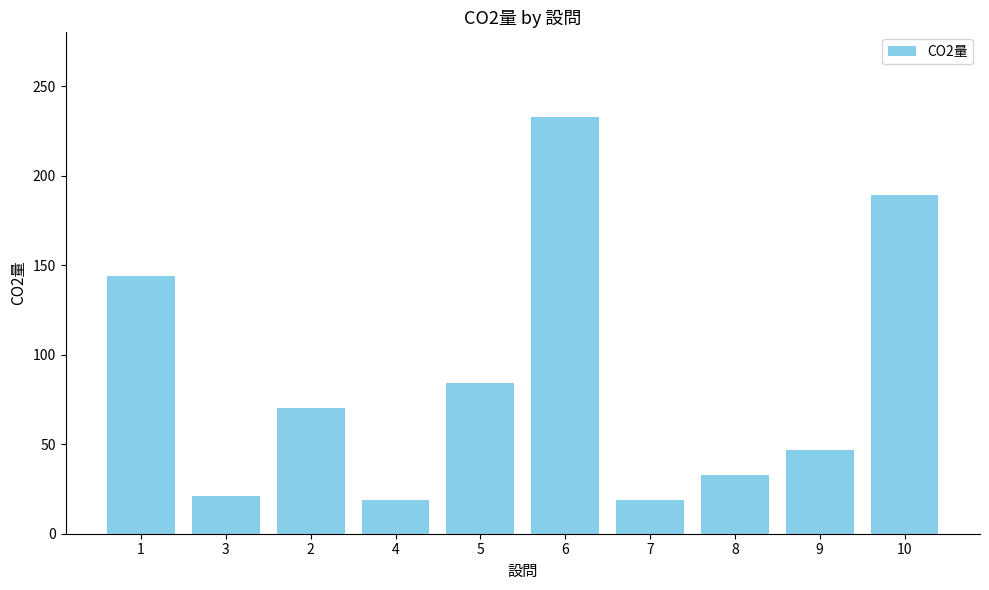

What is the greatest value displayed?

233